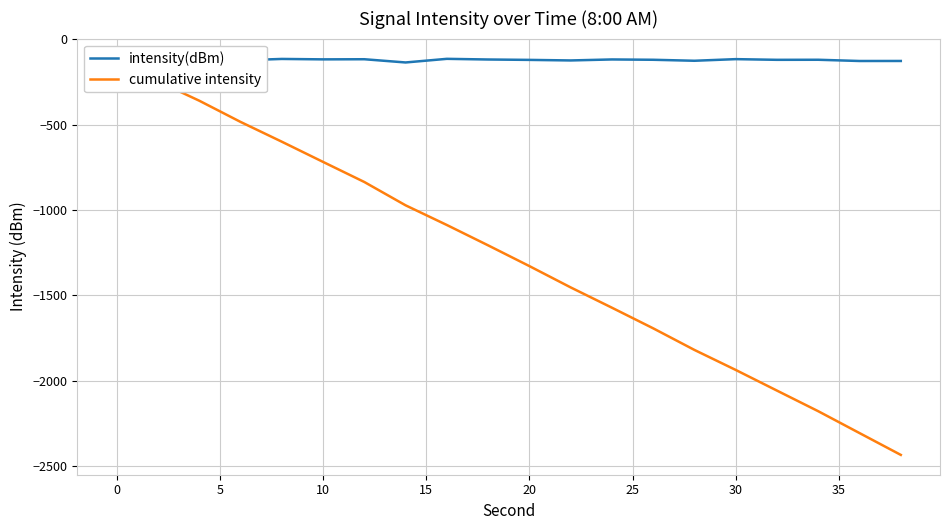

How many interior local peaks does the intensity(dBm) series have?

7